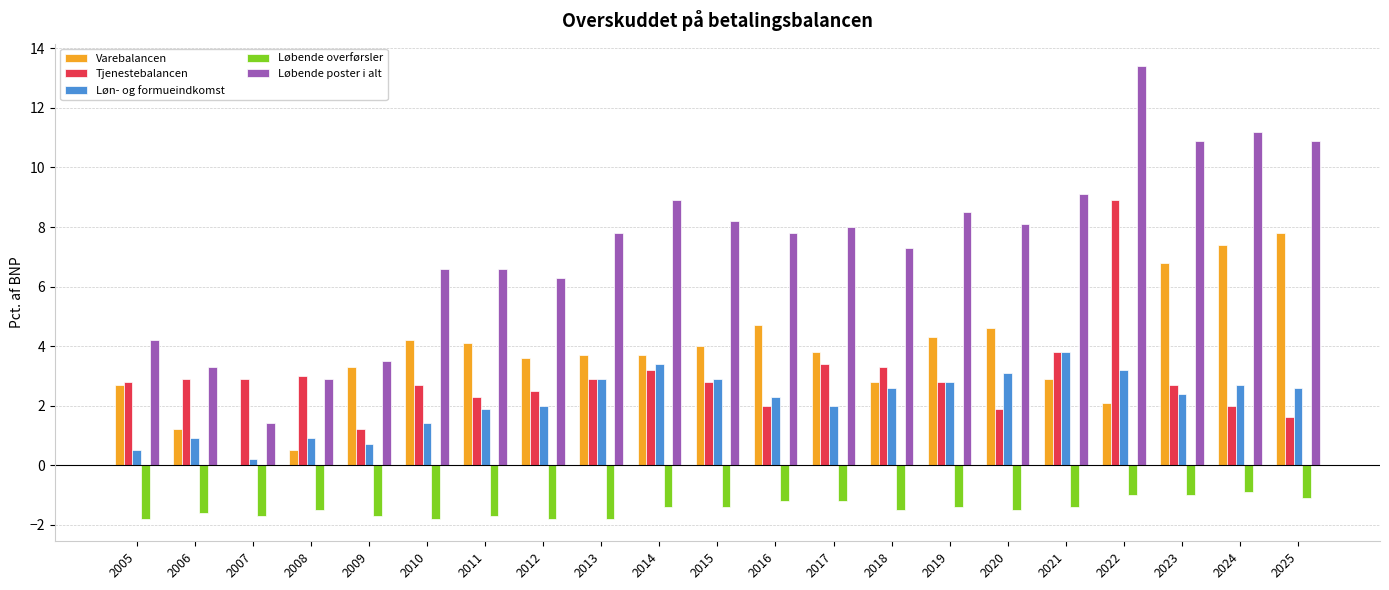

What is the greatest value displayed?

13.4